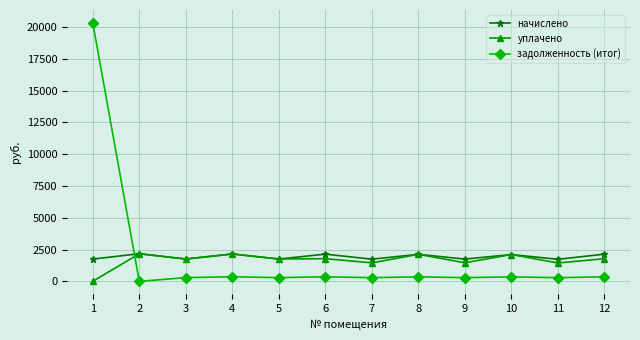

Count the number of categories in the chart.

12